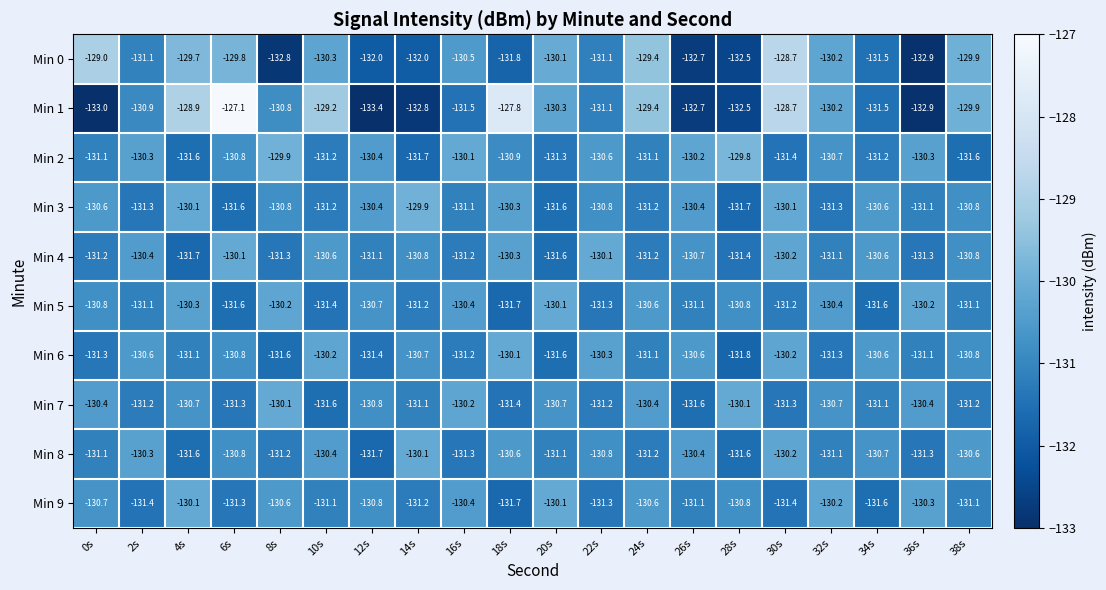

Which label corresponds to the smallest value in the chart?

12s